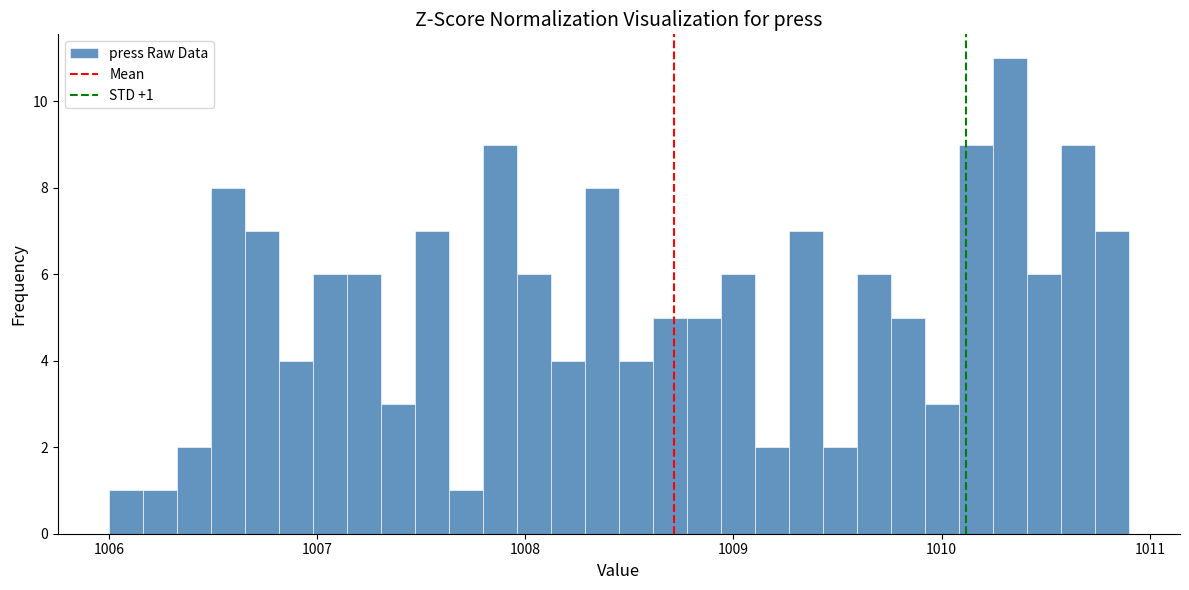

Around what value on the x-axis is the tallest bar? Give the approximate position of its centre, as read against the axis.

1010.3